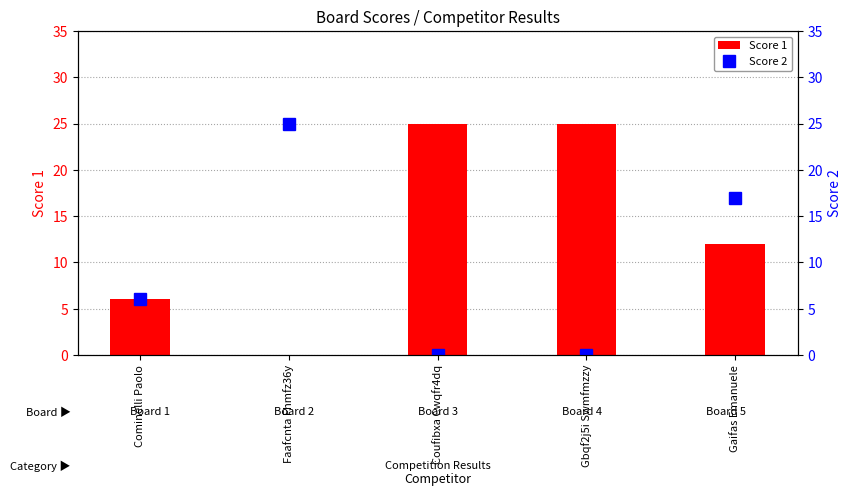

At which category is the sum across all series the highest?

Gaifas Emanuele